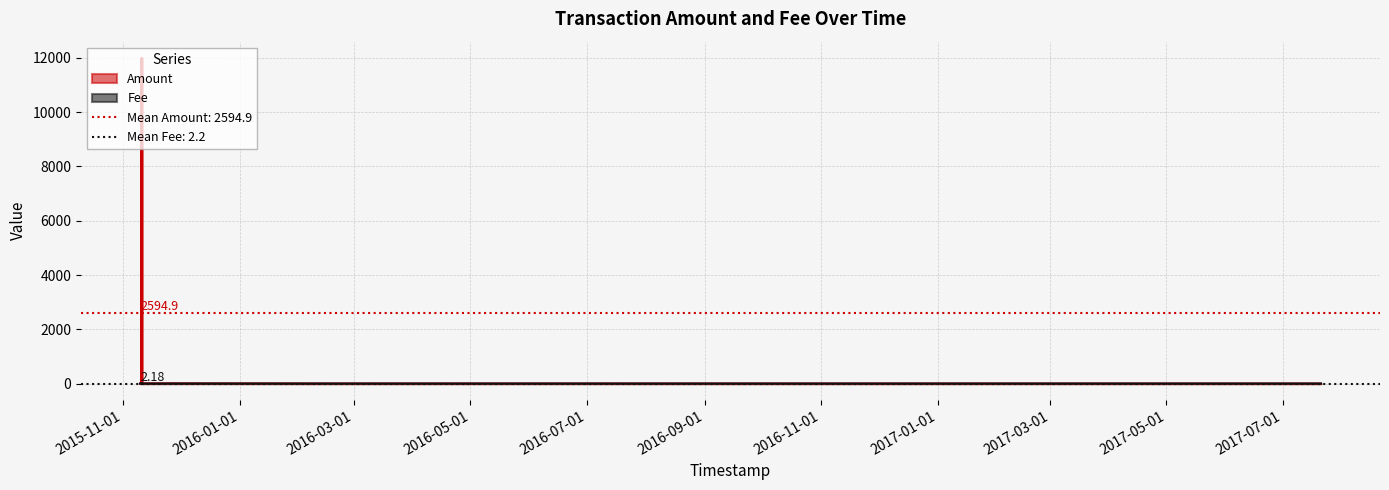

At how many categories does at least one series exceed 7959?

4